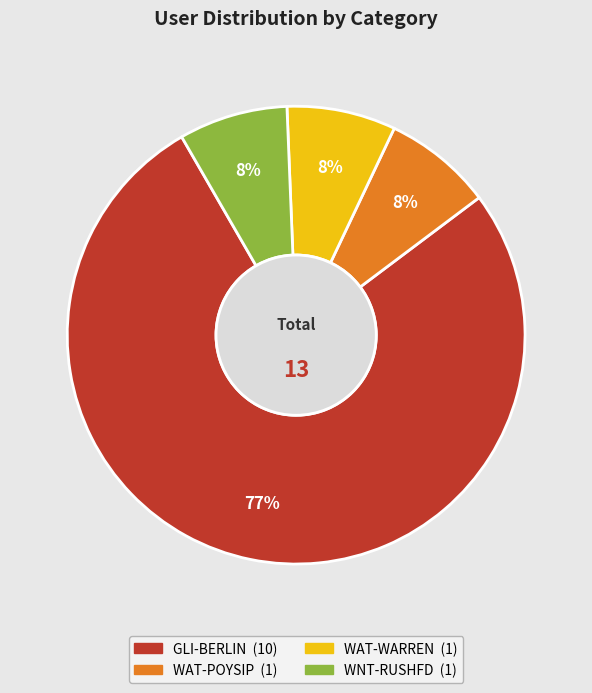

Combined, do WNT-RUSHFD and WAT-WARREN account for over 50%?

No